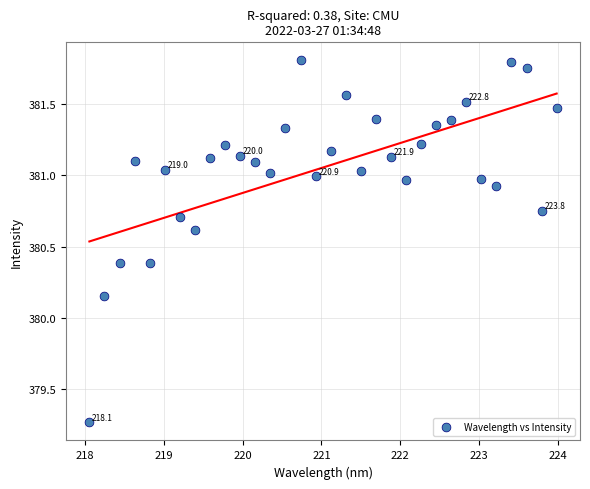

What is the range of X values (max minus min)?

5.9